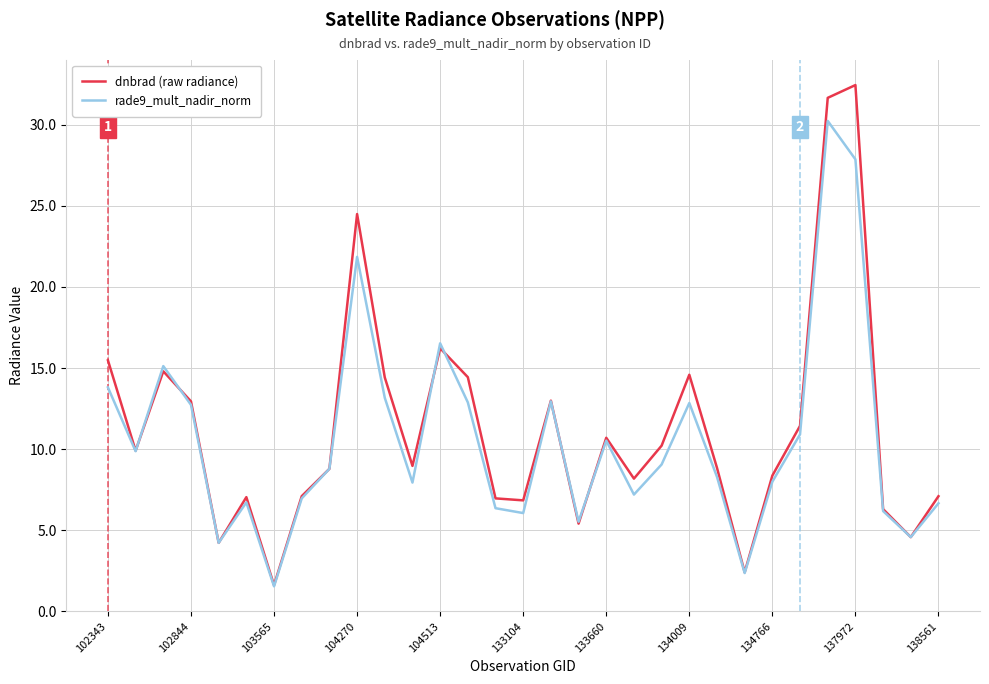

List the series in order of their peak value, lowest first.

rade9_mult_nadir_norm, dnbrad (raw radiance)